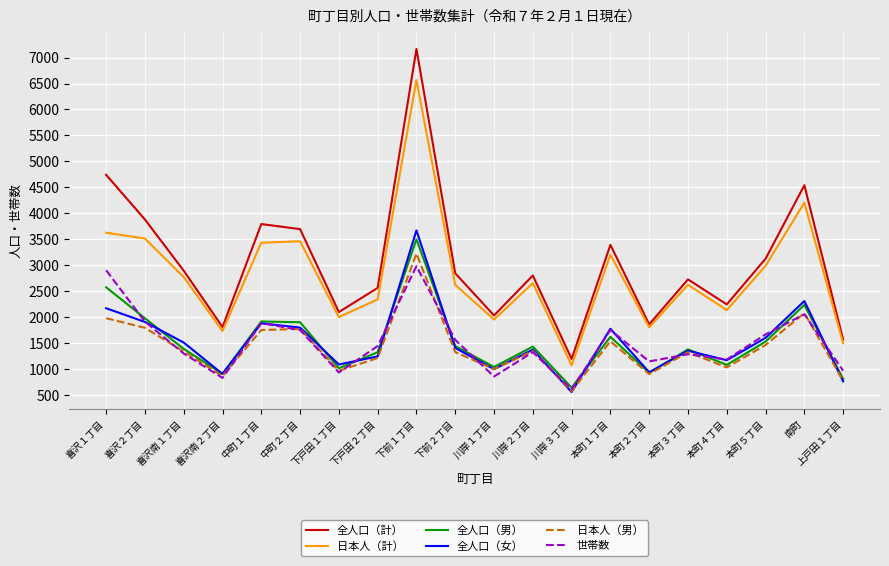

List the series in order of their peak value, lowest first.

世帯数, 日本人（男）, 全人口（男）, 全人口（女）, 日本人（計）, 全人口（計）